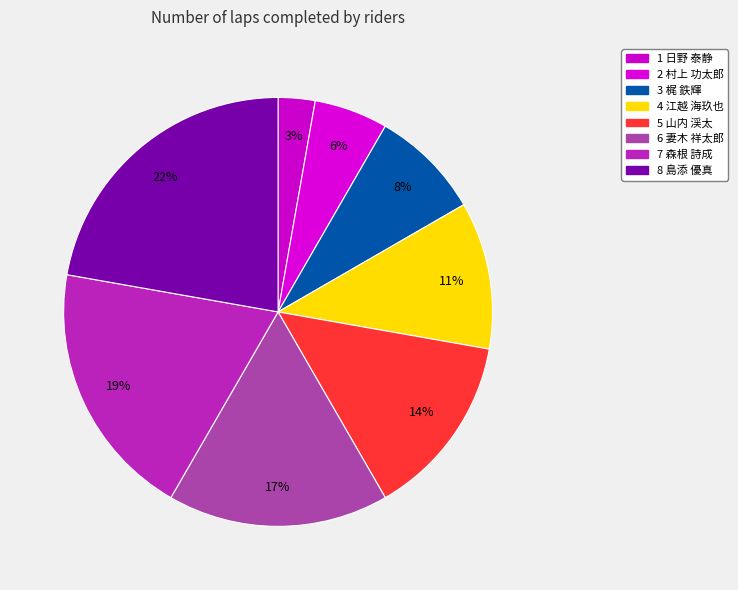

Does 2 村上 功太郎 represent more than half of the total?

No